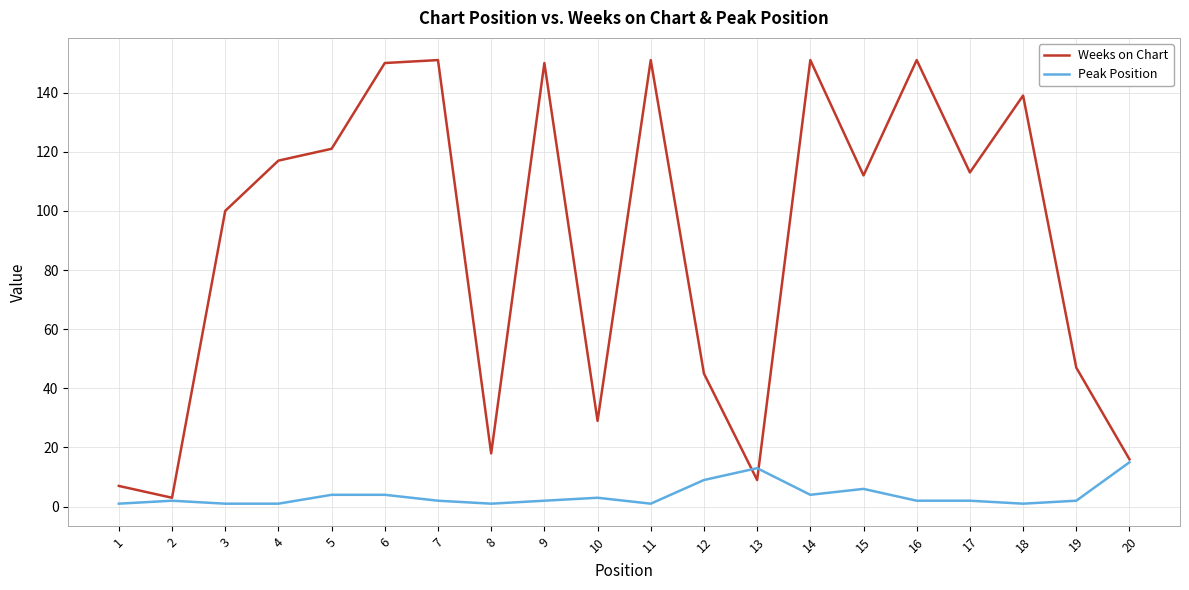

List the series in order of their overall mean, lowest first.

Peak Position, Weeks on Chart